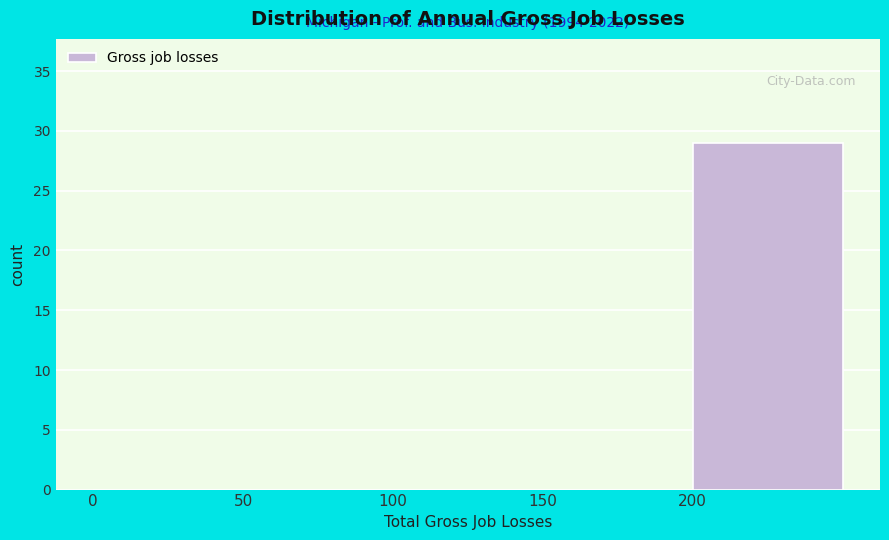

Which range on the x-axis has the tallest bar?

200 to 250